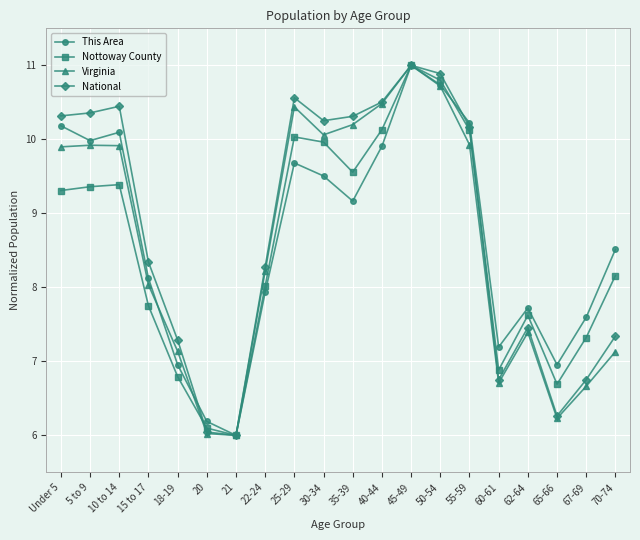

Reading left to right, what are all the values shown in this chart?

This Area: 10.2	10.0	10.1	8.1	7.0	6.2	6.0	7.9	9.7	9.5	9.2	9.9	11.0	10.7	10.2	7.2	7.7	7.0	7.6	8.5
Nottoway County: 9.3	9.4	9.4	7.8	6.8	6.1	6.0	8.0	10.0	10.0	9.6	10.1	11.0	10.8	10.1	6.9	7.6	6.7	7.3	8.2
Virginia: 9.9	9.9	9.9	8.0	7.1	6.0	6.0	8.2	10.4	10.1	10.2	10.5	11.0	10.7	9.9	6.7	7.4	6.2	6.7	7.1
National: 10.3	10.4	10.4	8.3	7.3	6.0	6.0	8.3	10.6	10.3	10.3	10.5	11.0	10.9	10.2	6.8	7.5	6.3	6.8	7.3